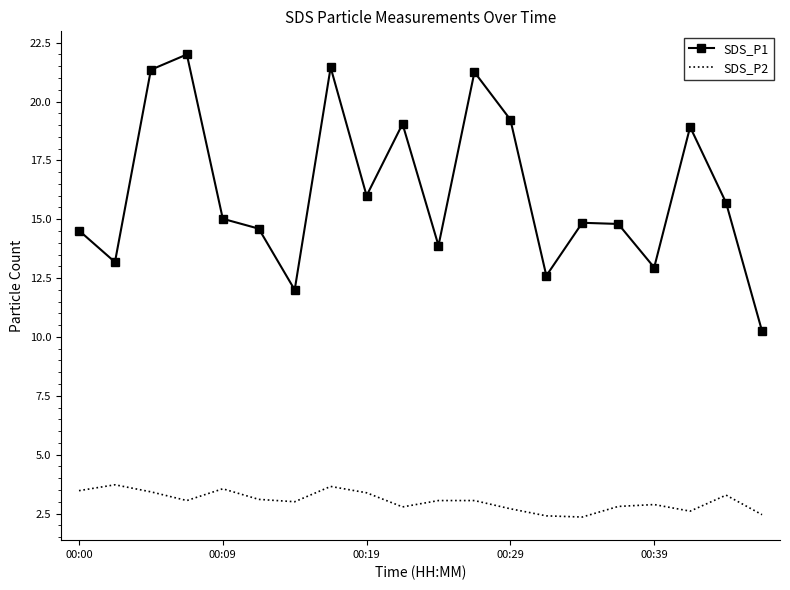

What is the maximum value shown in the chart?

22.0